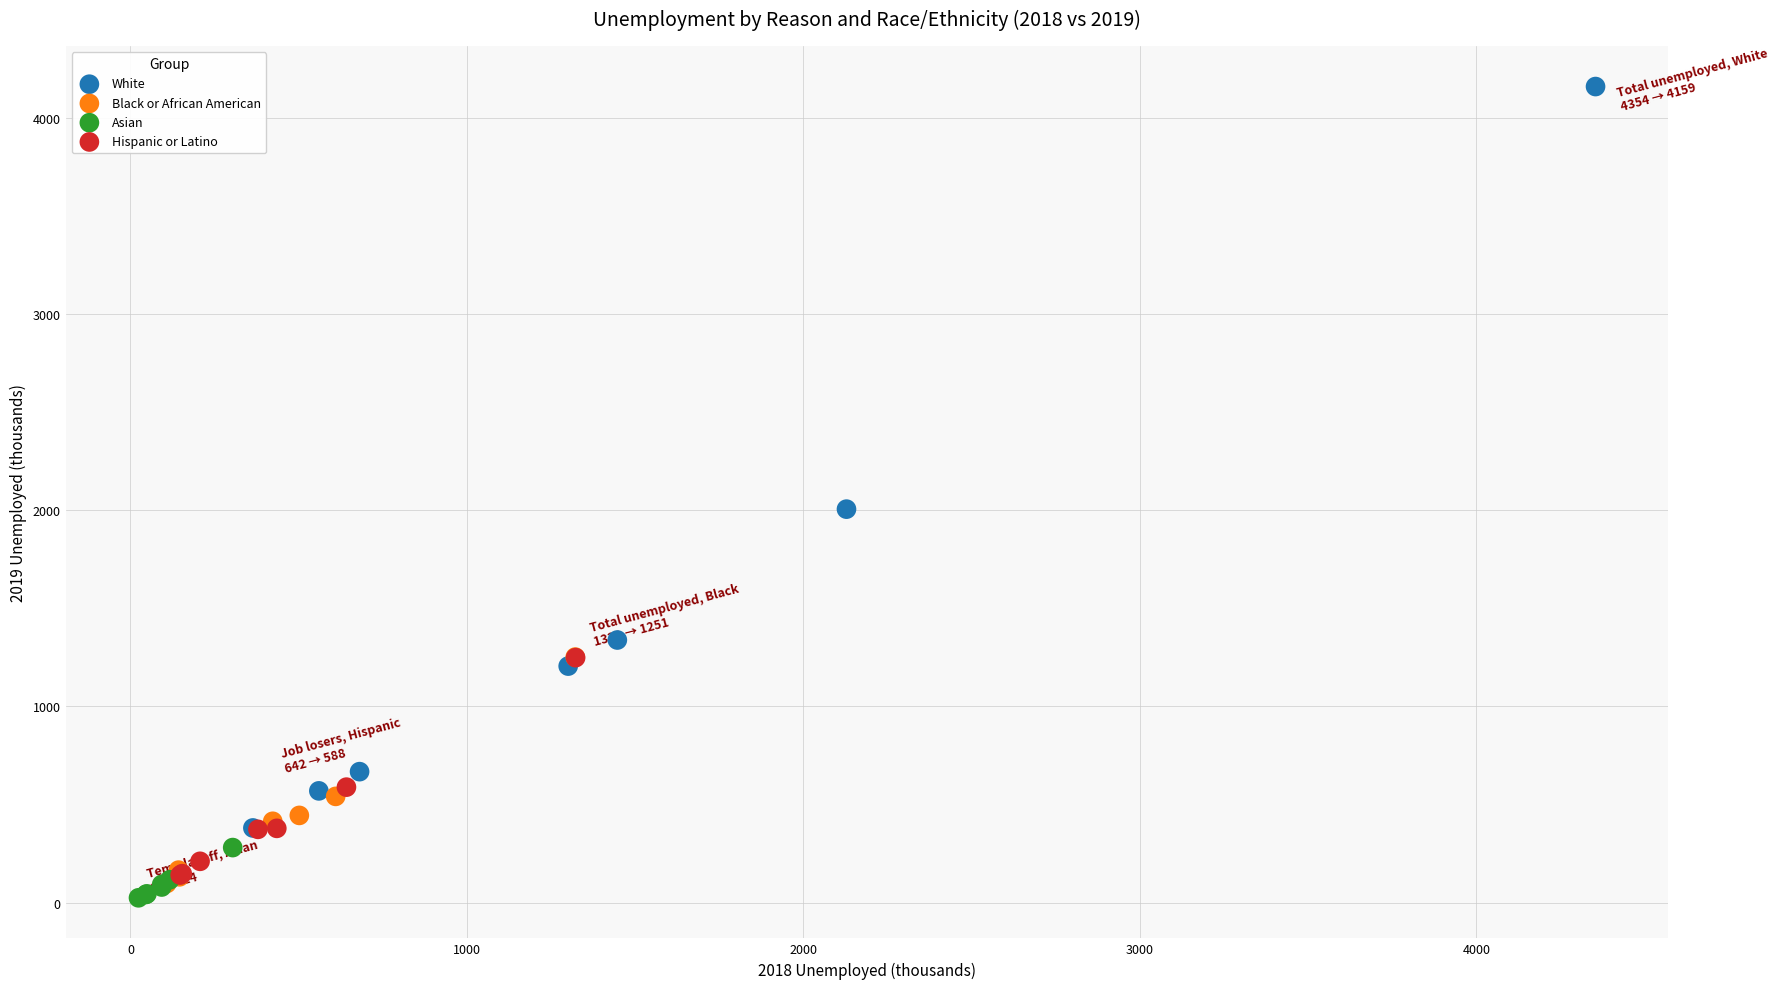

Which series has the largest Y range (max minus min)?

White